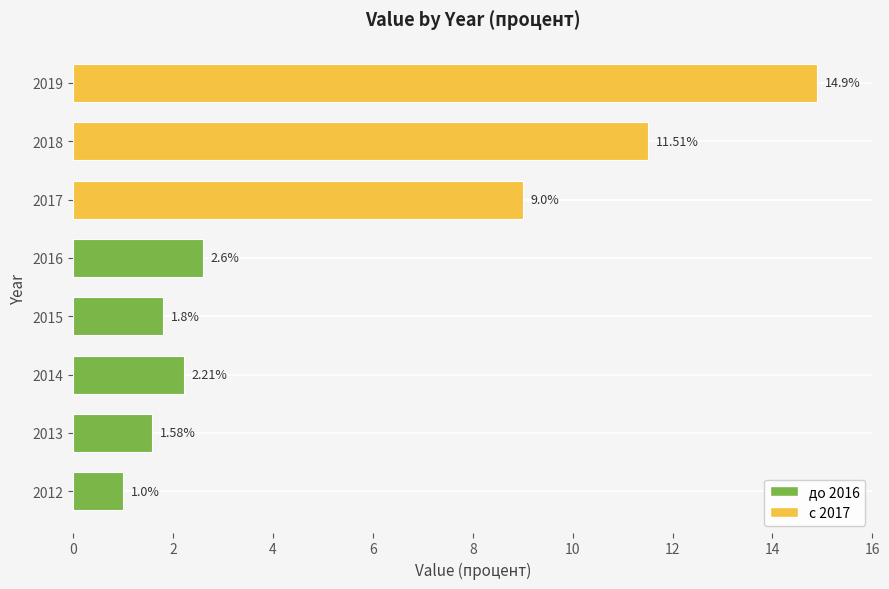

What value does the data have at 2012?

1.0